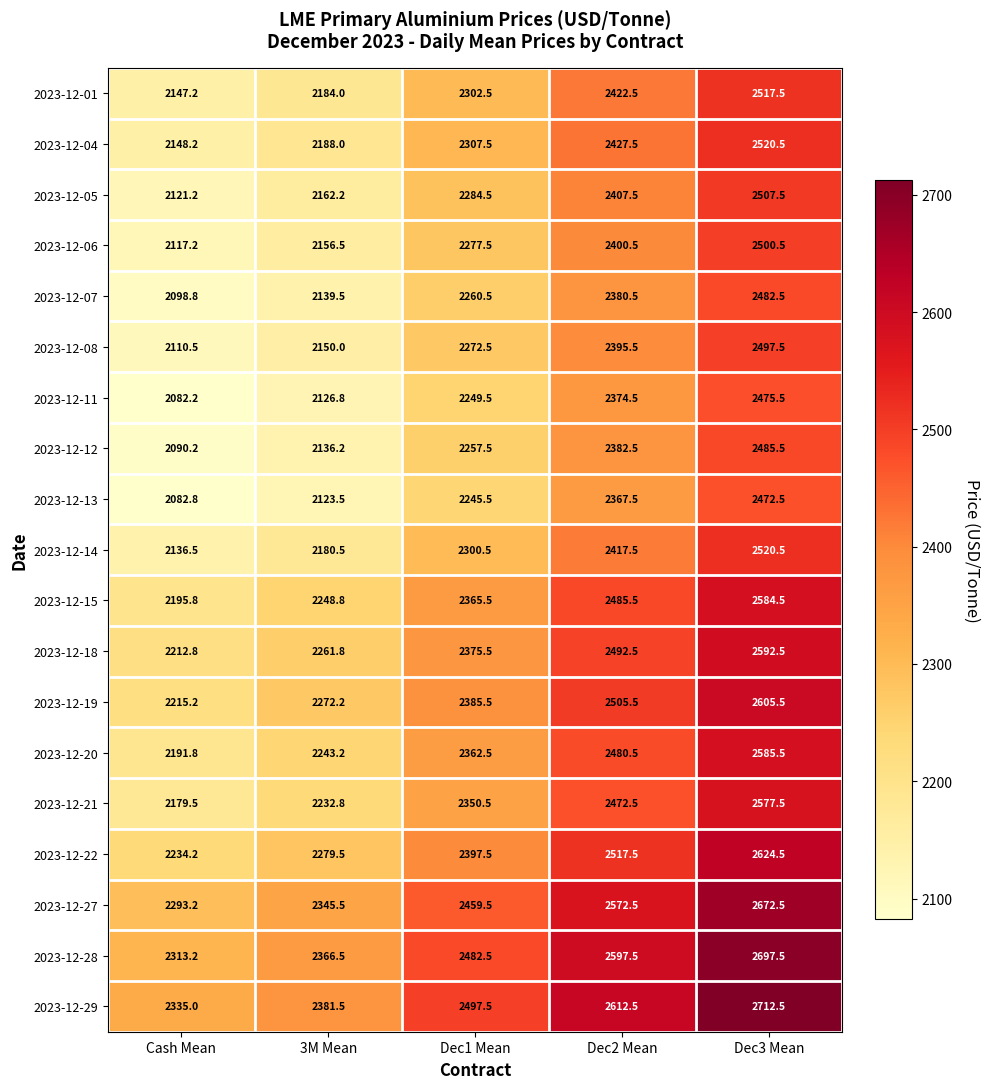

Where does the 2023-12-27 series first go above 2459?

Dec1 Mean